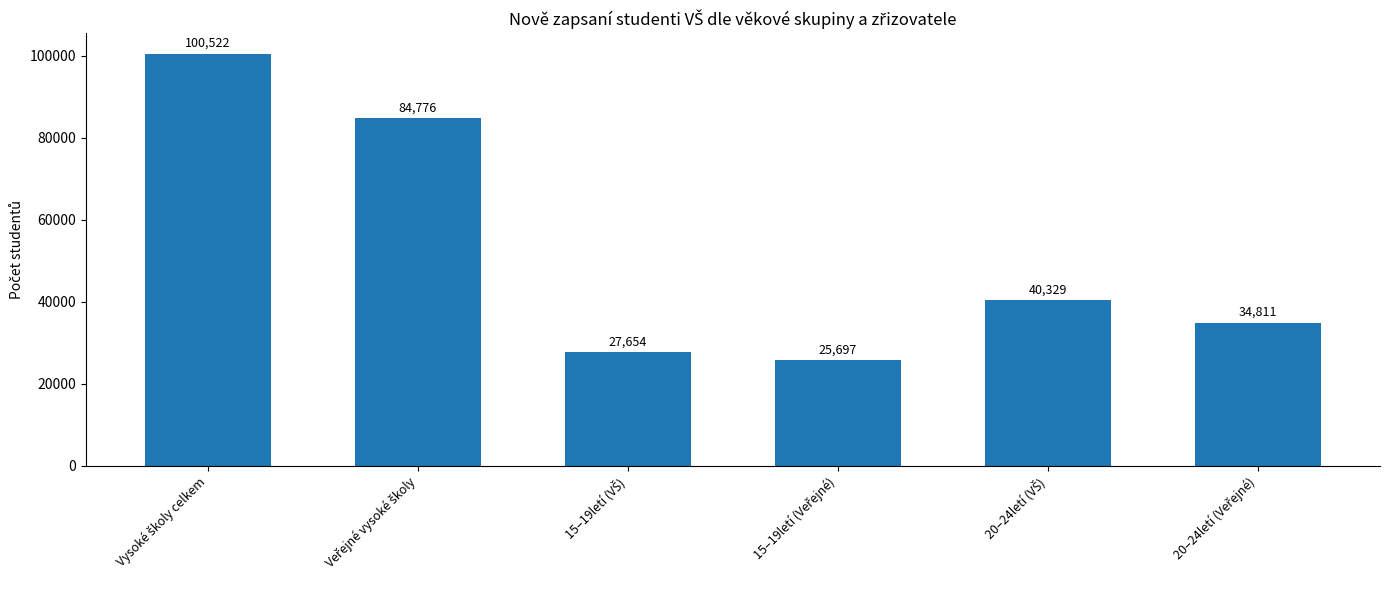

What is the maximum value shown in the chart?

100522